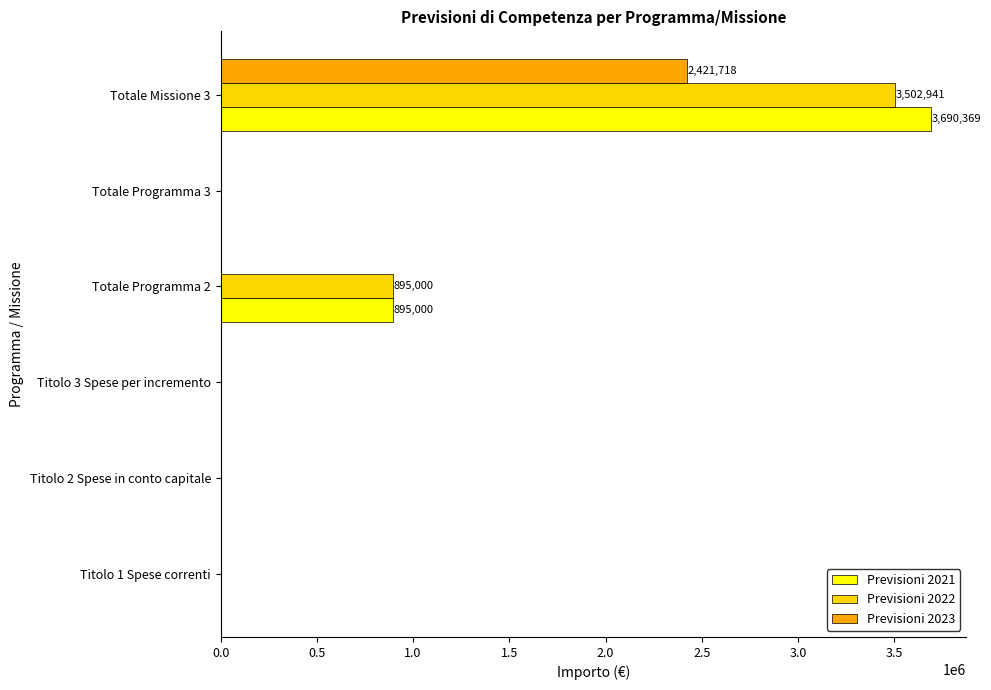

Which series has the largest range (max minus min)?

Previsioni 2021